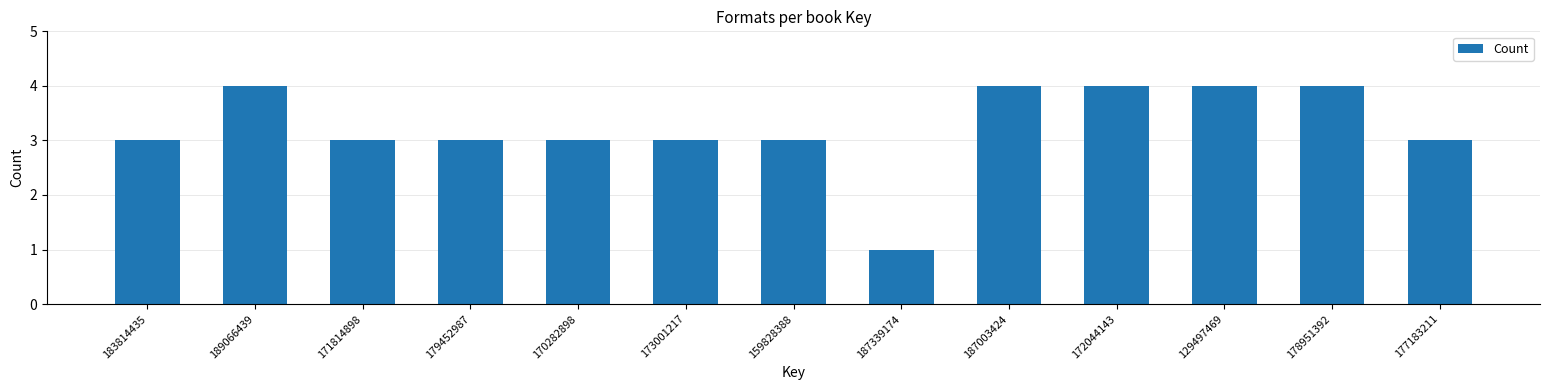

Reading right to left, extract all data points from this chart.

177183211=3	178951392=4	129497469=4	172044143=4	187003424=4	187339174=1	159828388=3	173001217=3	170282898=3	179452987=3	171814898=3	189066439=4	183814435=3